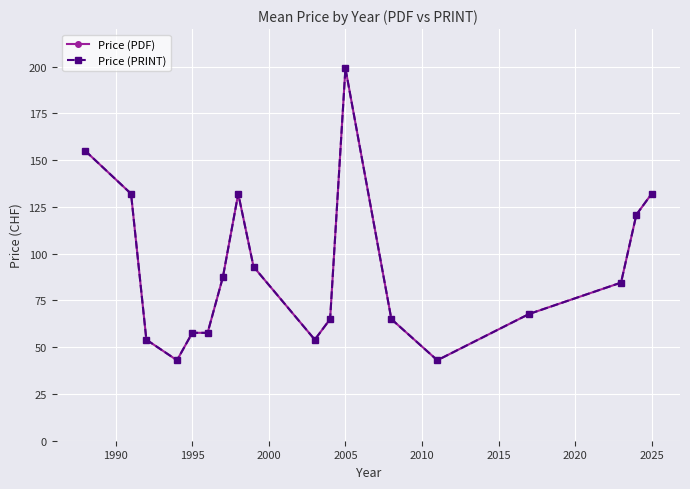

Rank the series by their maximum value, from lowest to highest.

Price (PDF), Price (PRINT)